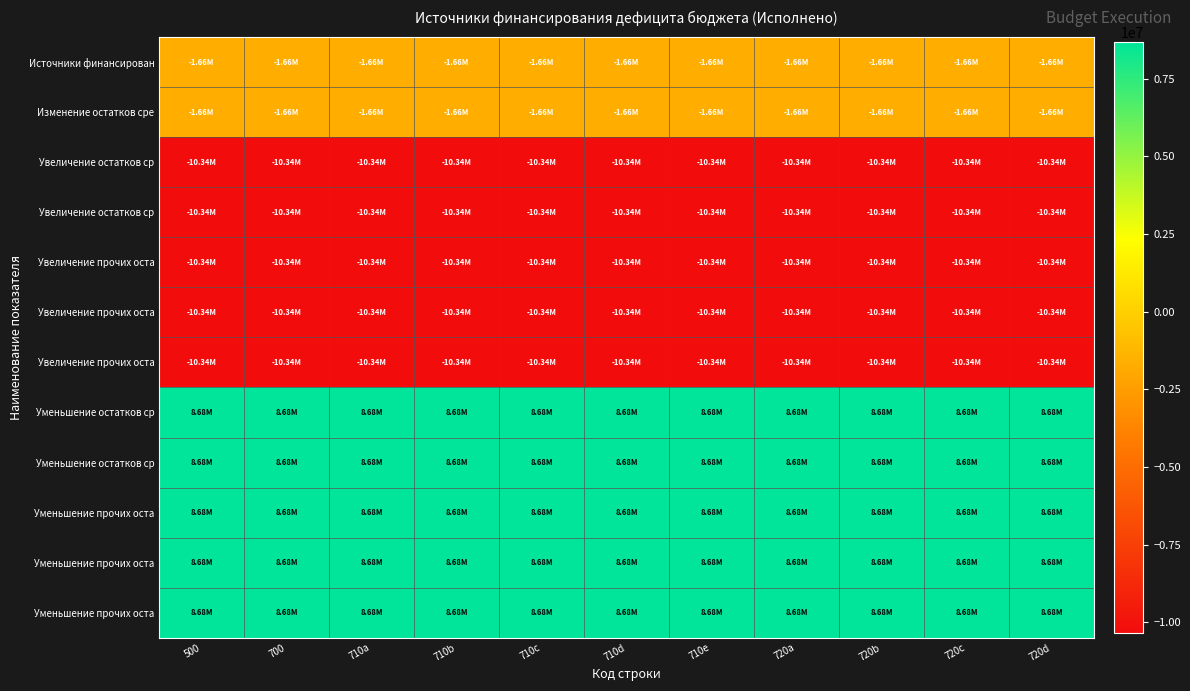

What is the spread (max minus min) of values at 700?

19018865.8